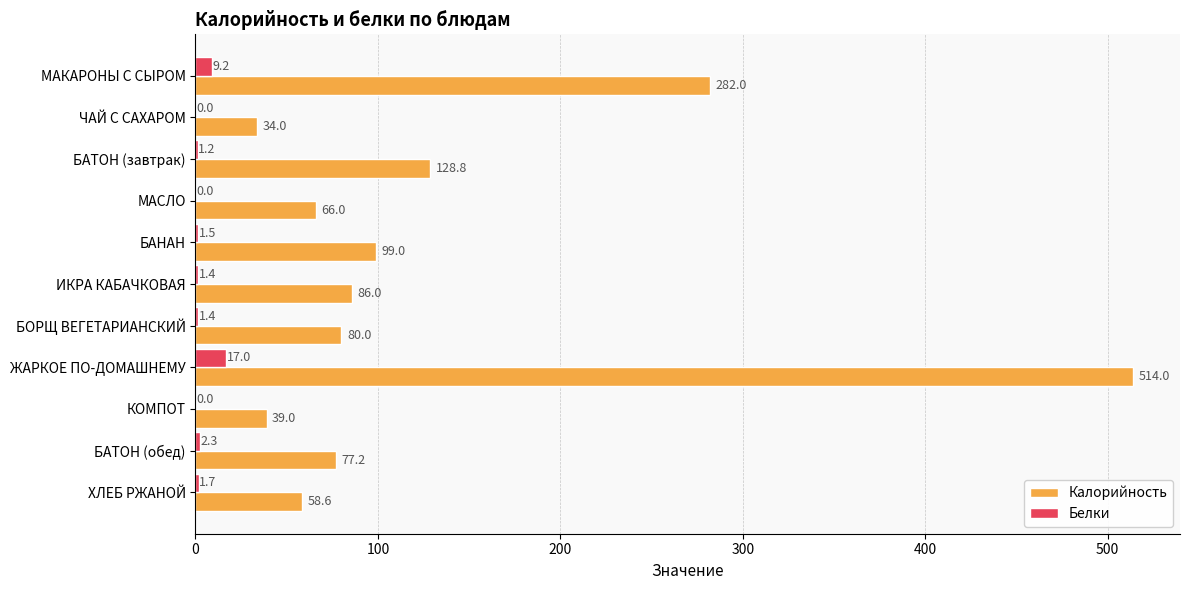

The value of Белки at МАКАРОНЫ С СЫРОМ is 9.2. True or false?

True